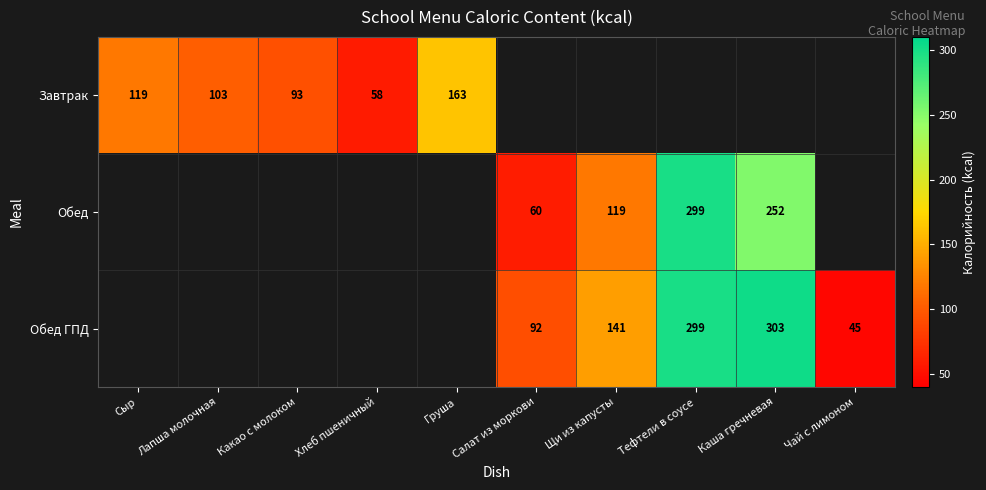

Is the value of Обед ГПД at Чай с лимоном greater than the value of Обед at Тефтели в соусе?

No